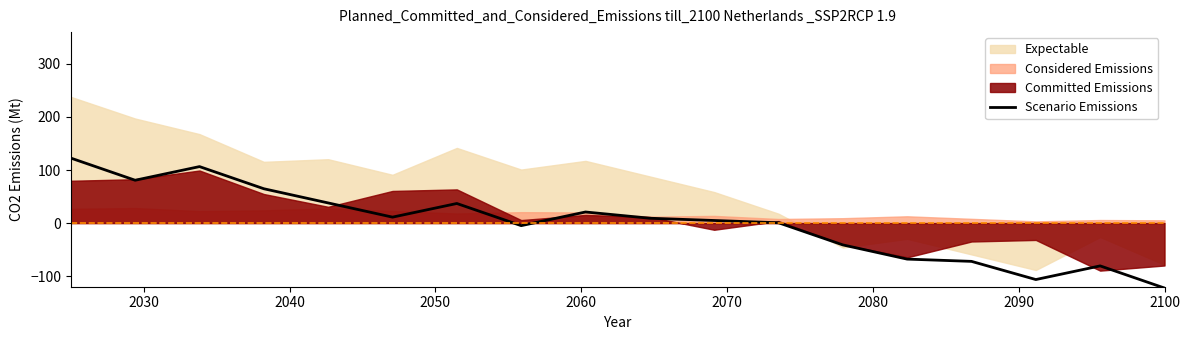

What is the maximum value for Scenario Emissions?

122.5